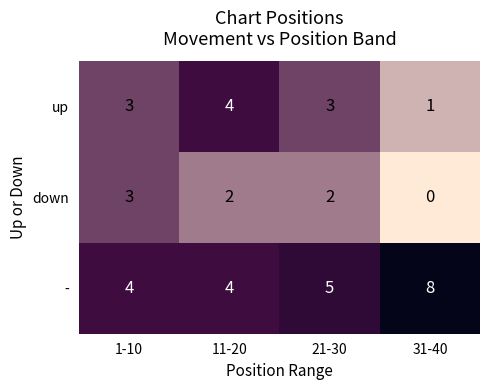

Where is - nearest to the value 6?

21-30